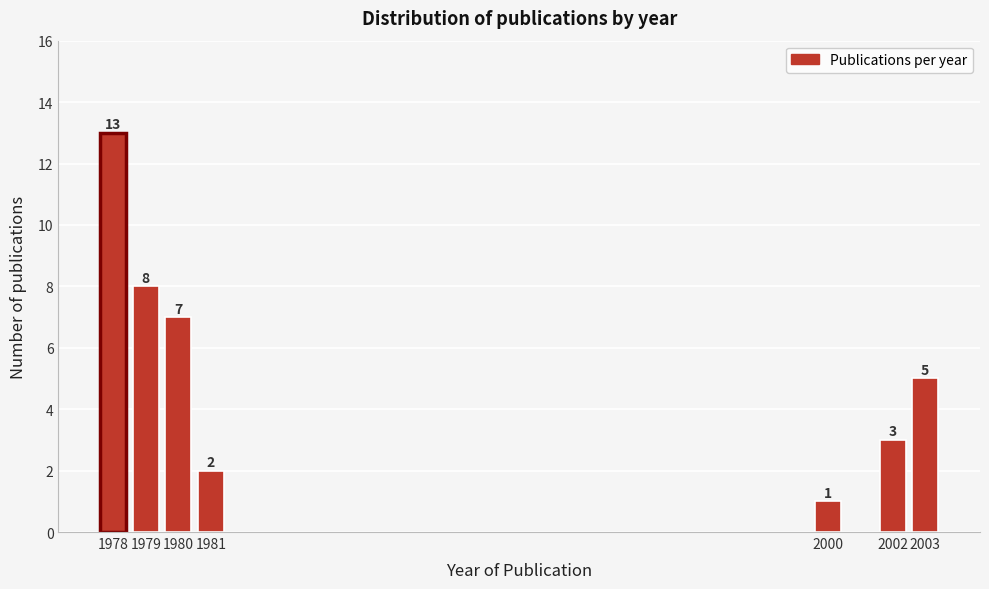

Reading left to right, what are all the values shown in this chart?

13	8	7	2	1	3	5